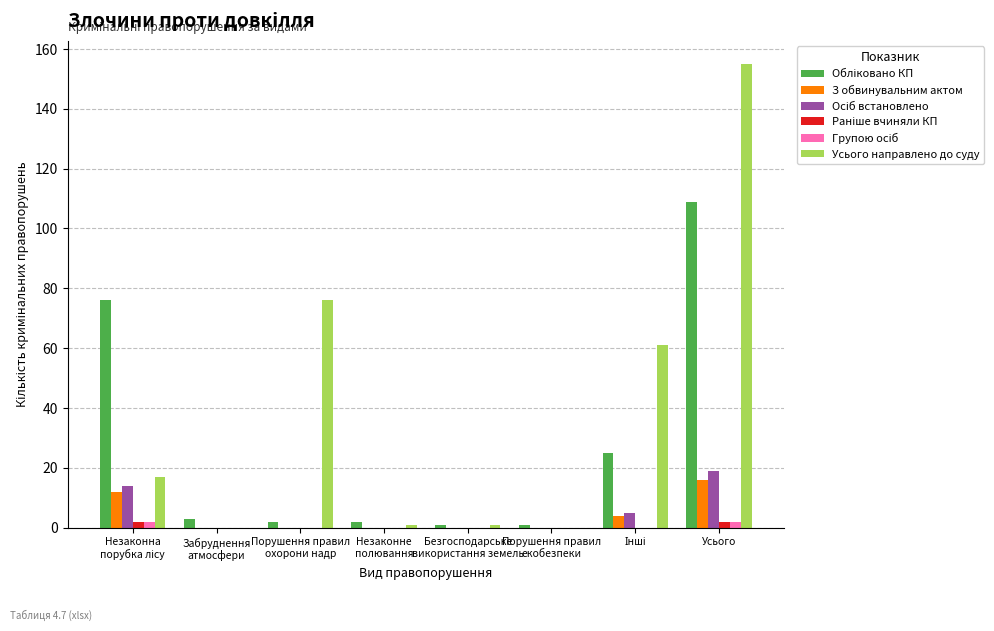

Which series has the largest total across all categories?

Усього направлено до суду